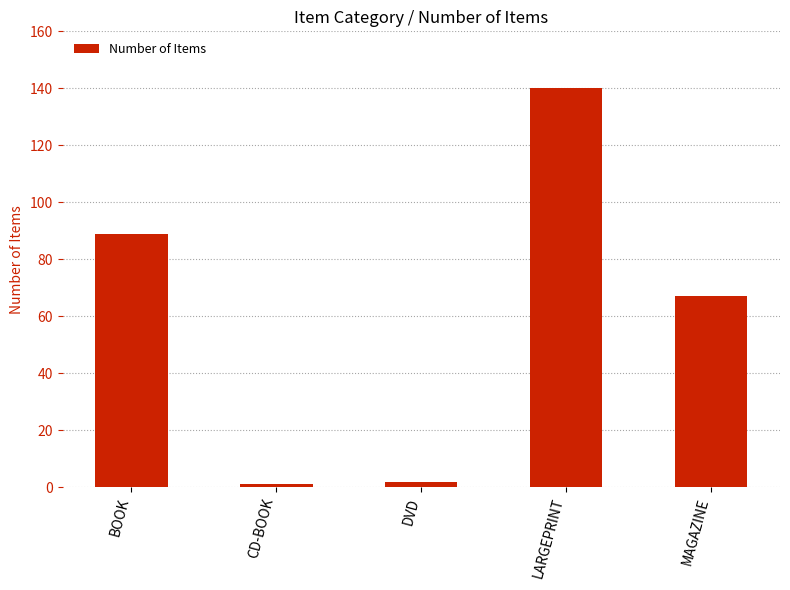

Where is the data nearest to the value 70?

MAGAZINE